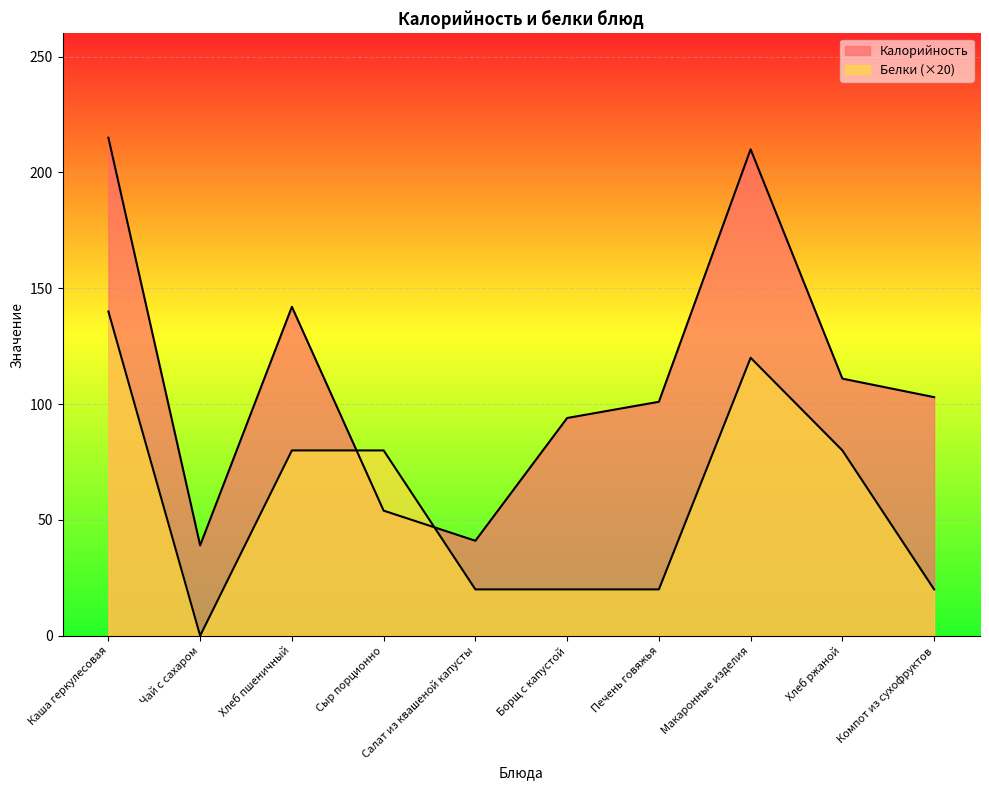

What is the spread (max minus min) of values at Чай с сахаром?

39